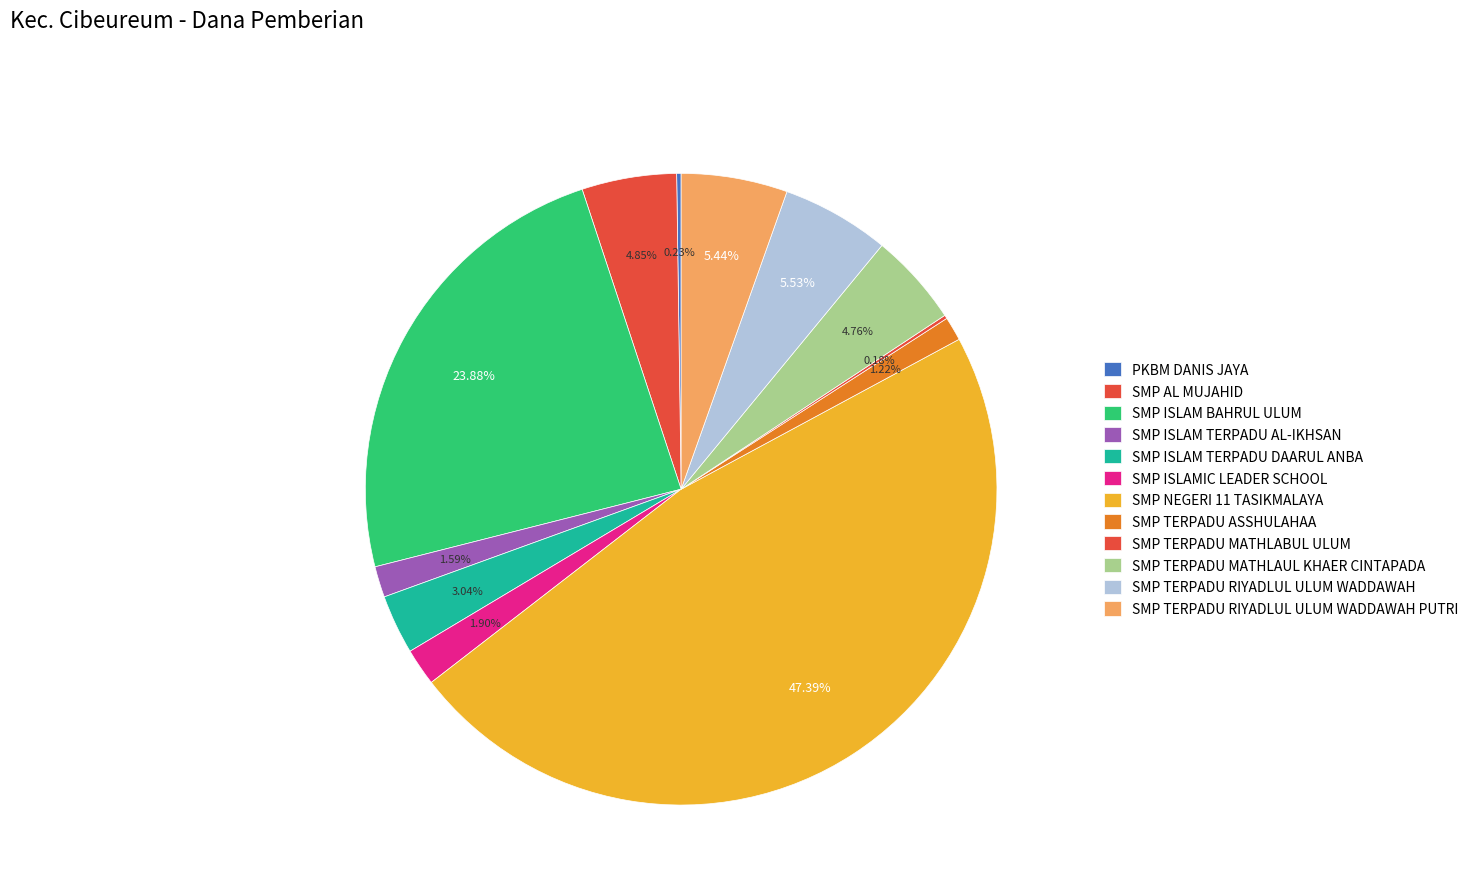

Does any single category account for the majority?

No